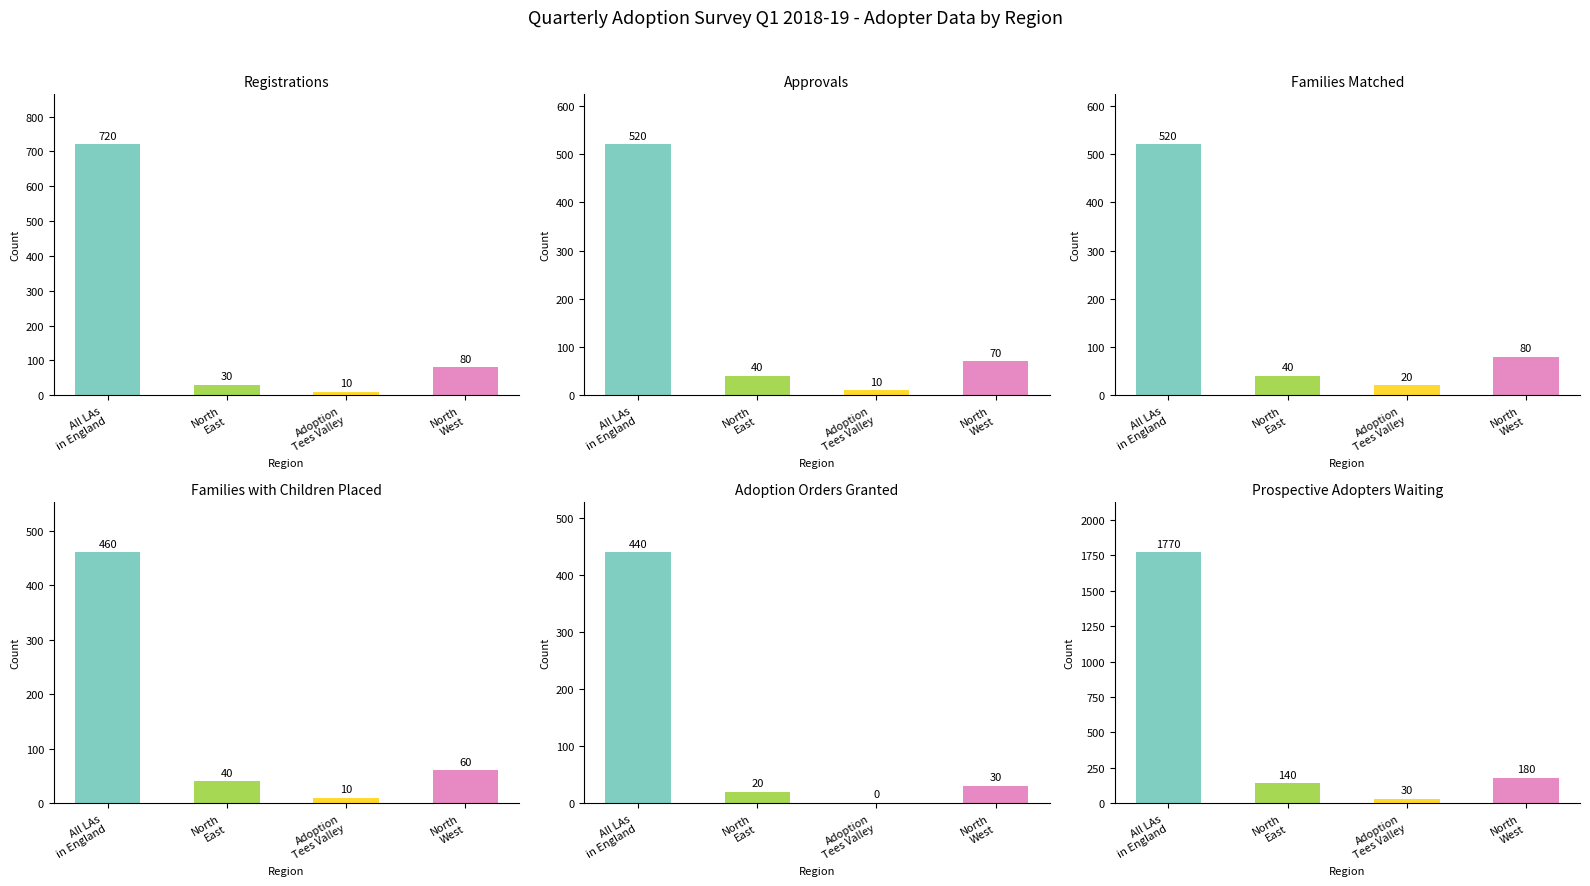

True or false: Number of adoptive families matched has a value of 20 at Adoption
Tees Valley.

True